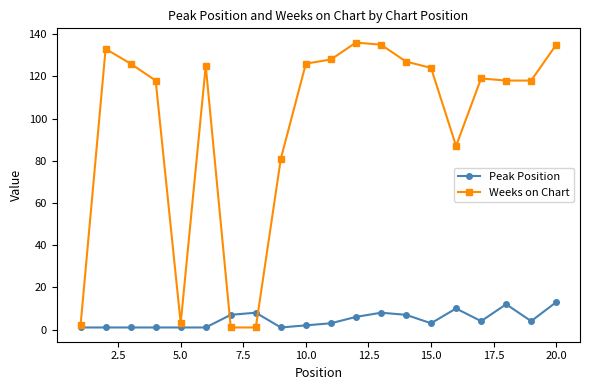

What is the highest value of the Weeks on Chart series?

136